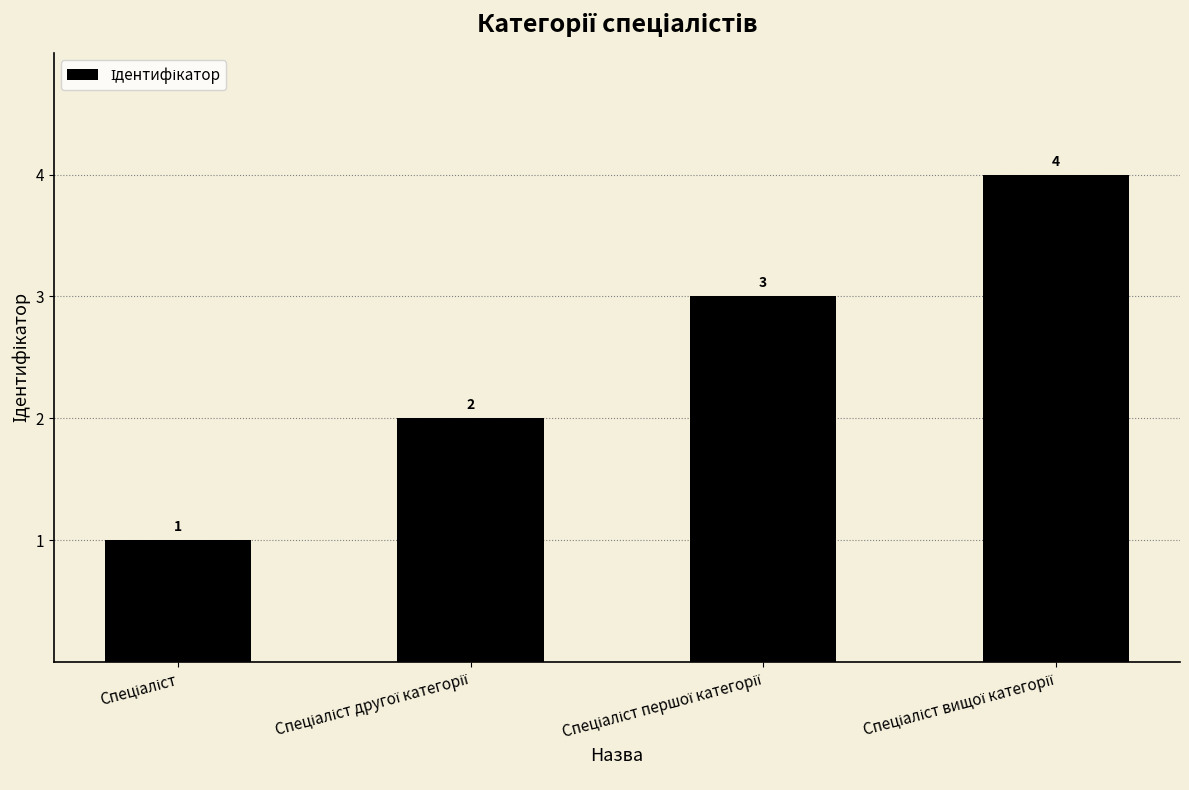

What is the difference between the maximum and minimum values?

3